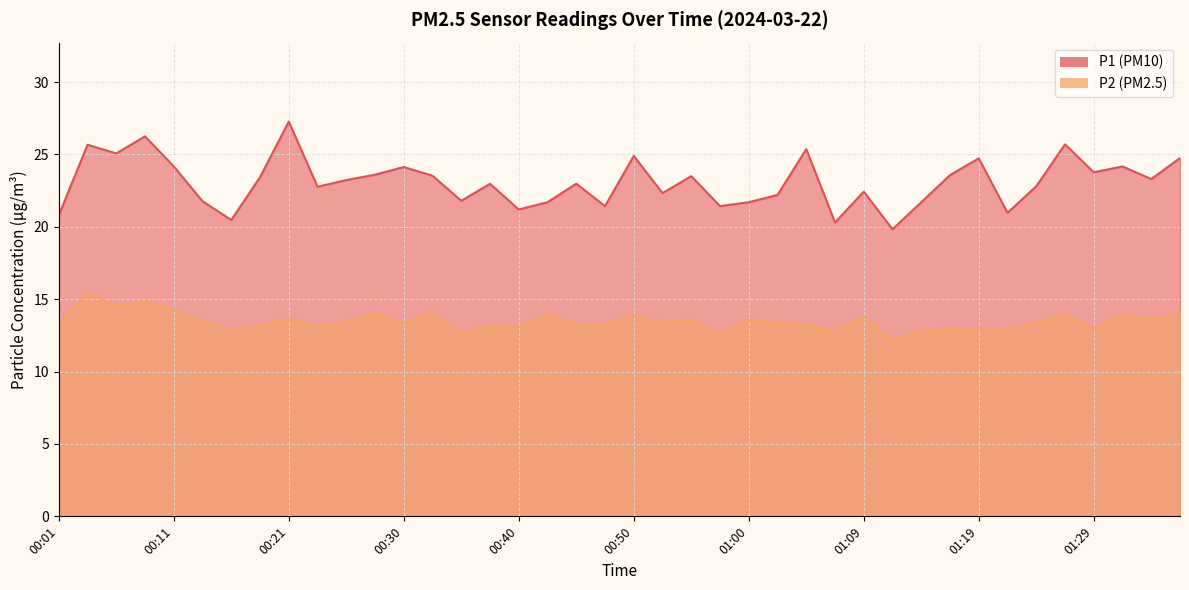

Which has a higher value, 00:13 or 00:18?

00:18